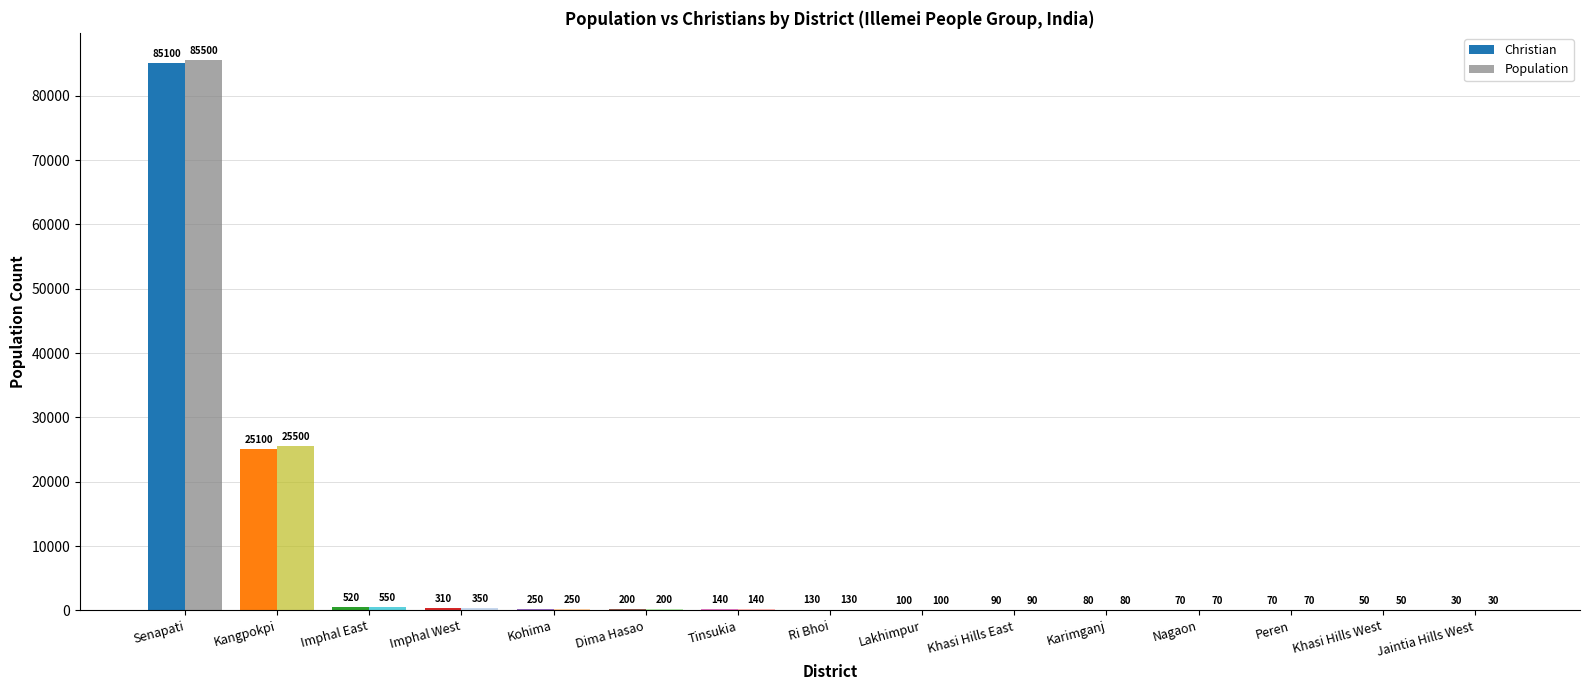

Are the bars grouped side by side (vs. stacked)?

Yes